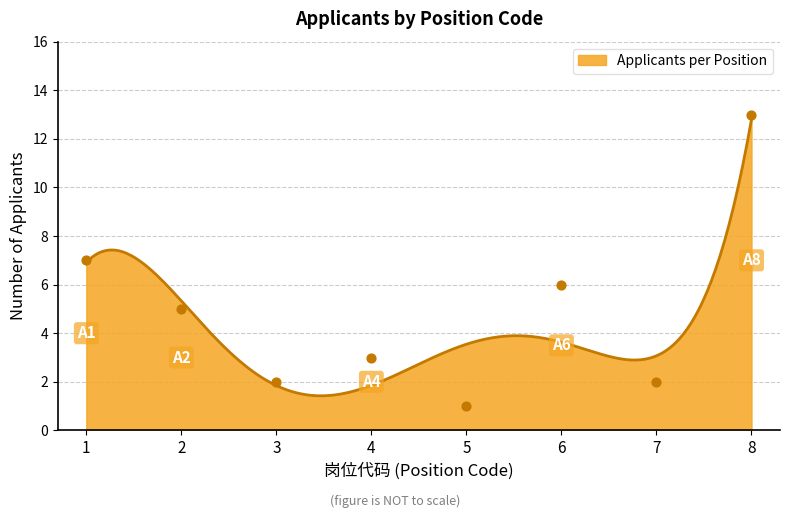

What is the change in value from 1 to 2?

-2